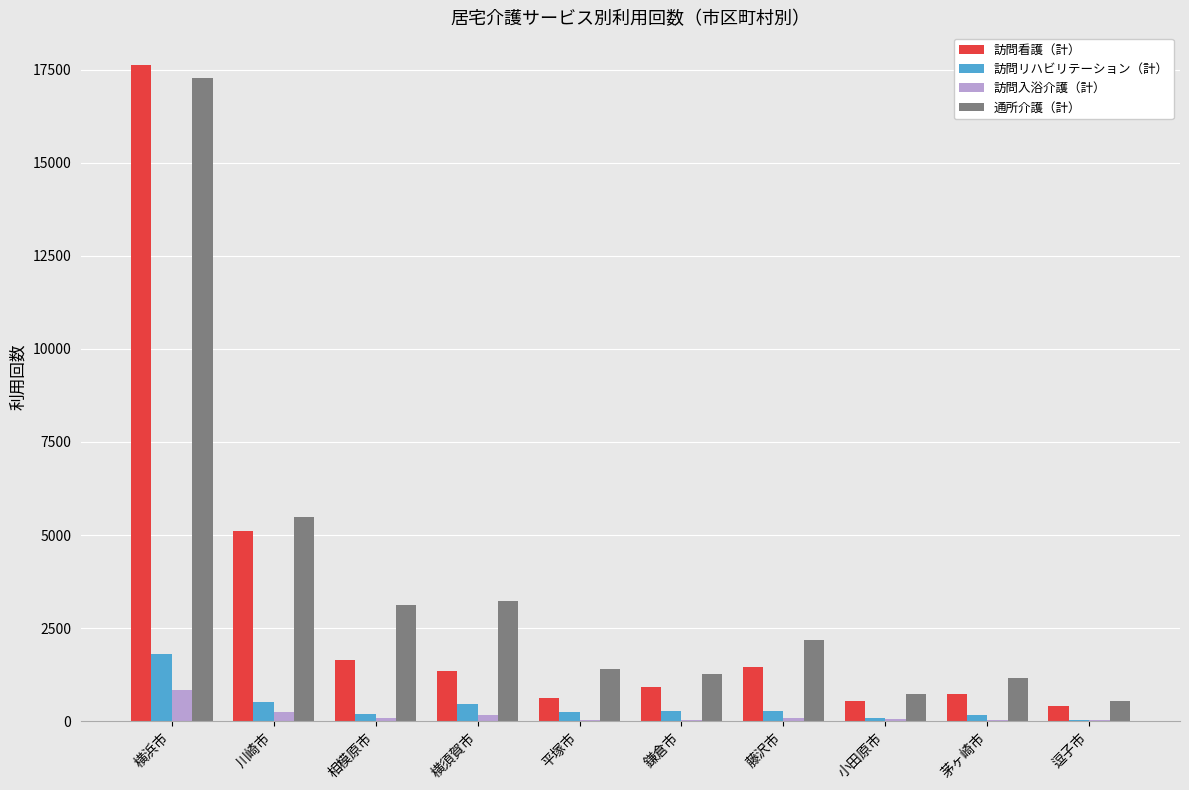

The 通所介護（計） series shows 4798 at 横浜市. True or false?

False